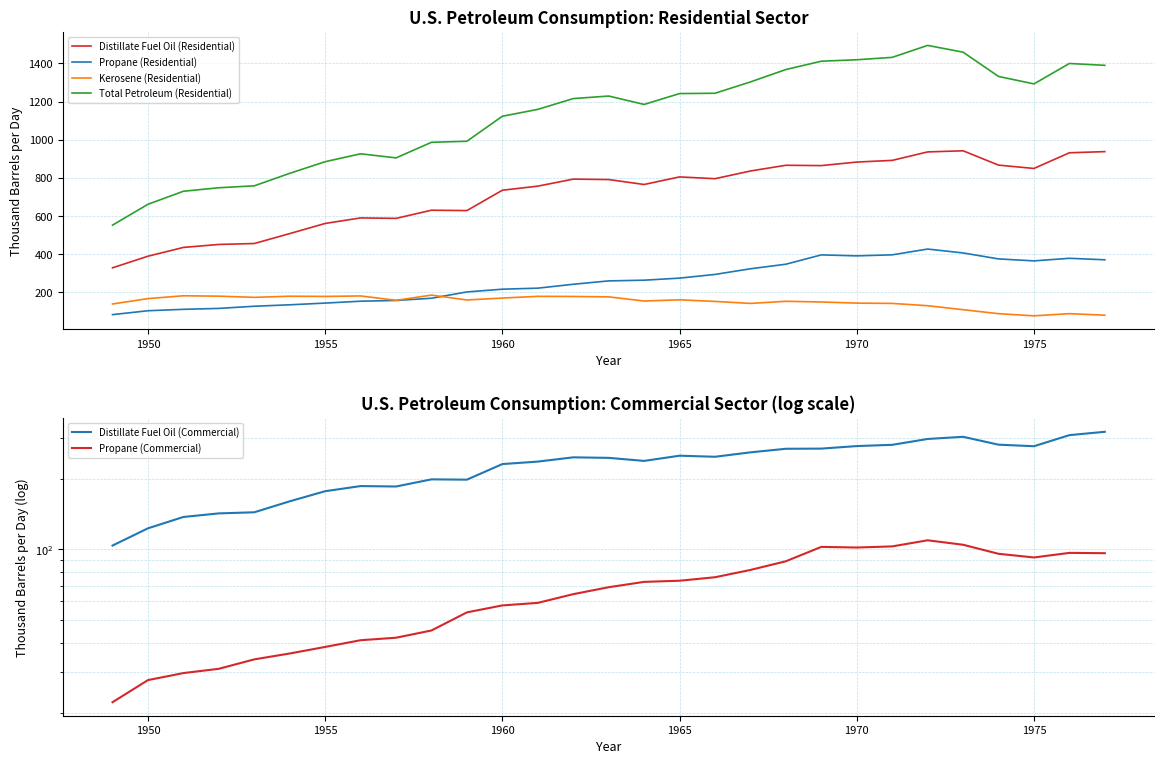

Is this an area chart (filled region under the line)?

No